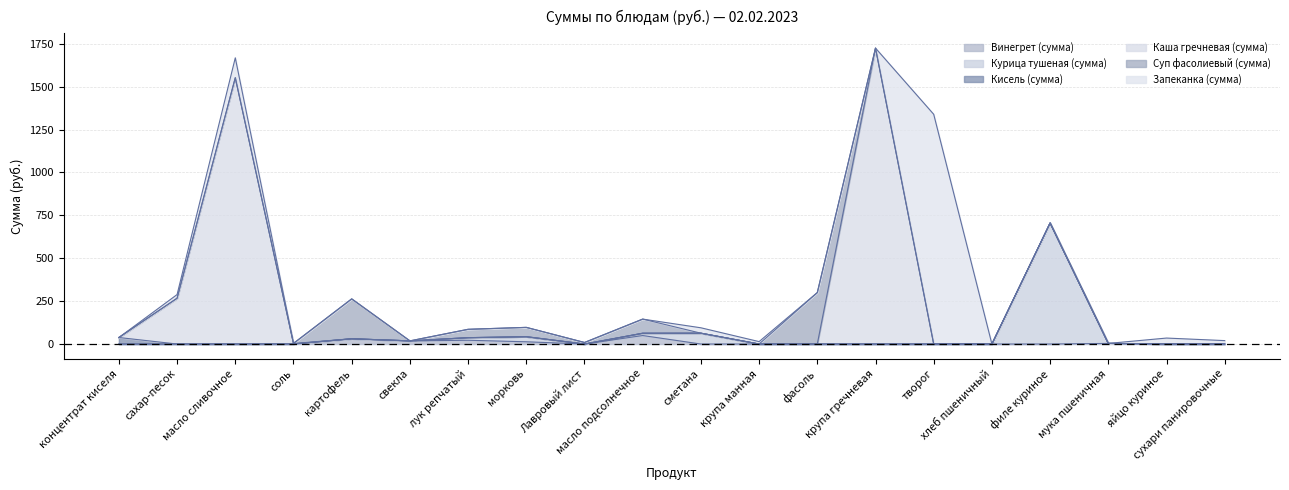

In Курица тушеная (сумма), how many points are lower than both neighbors (excluding endpoints)?

1